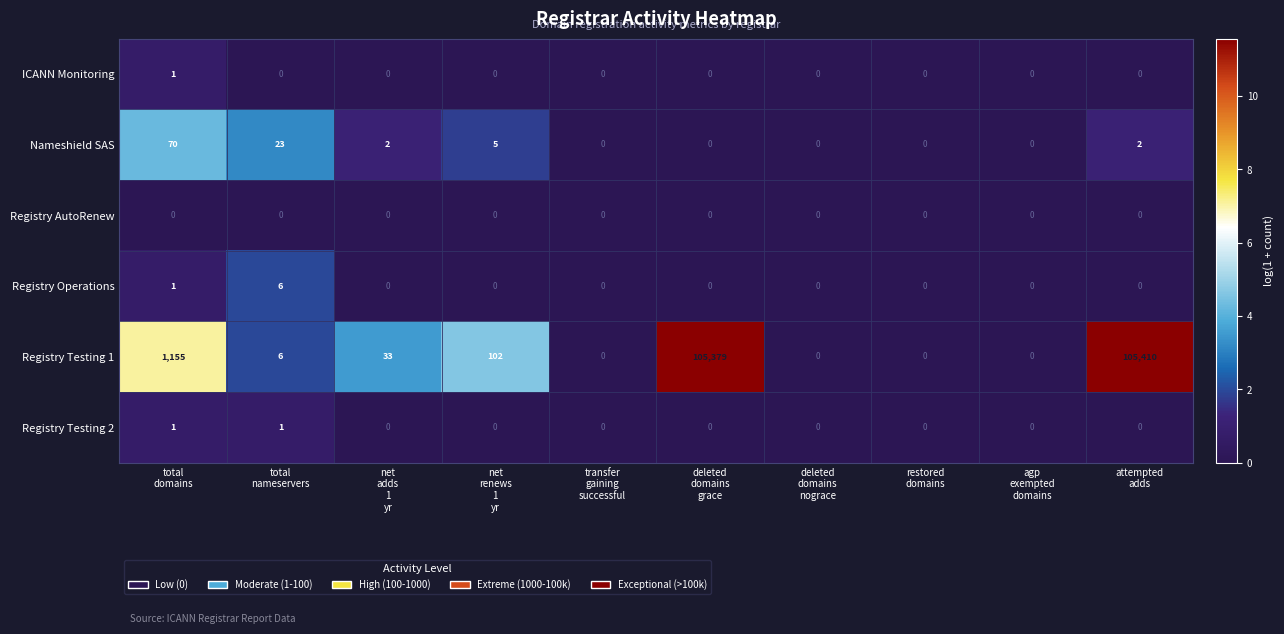

Which series has the largest total across all categories?

Registry Testing 1